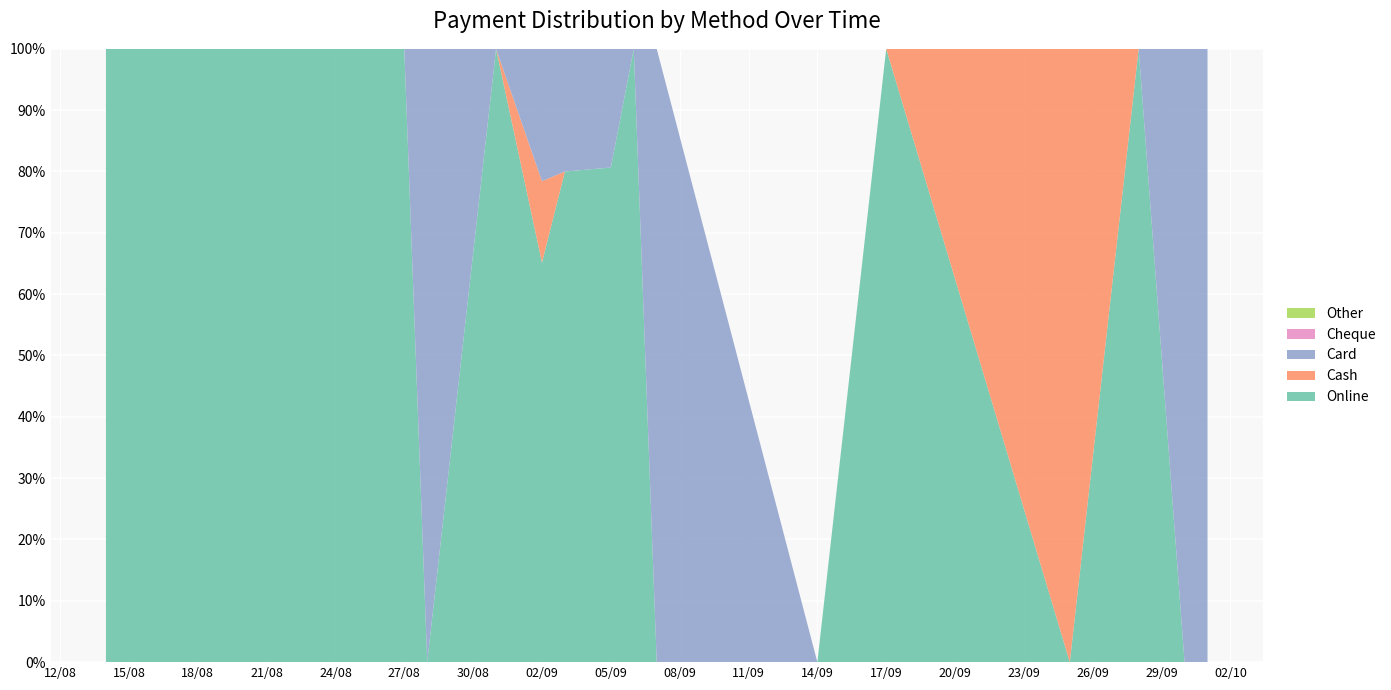

Reading left to right, list all the values displayed in this chart.

Online: 14-08-2024=19000	23-08-2024=3000	27-08-2024=7000	28-08-2024=0	31-08-2024=3000	02-09-2024=78500	03-09-2024=28000	05-09-2024=12500	06-09-2024=3000	07-09-2024=0	14-09-2024=0	17-09-2024=3000	25-09-2024=0	28-09-2024=9000	30-09-2024=0	01-10-2024=0
Cash: 14-08-2024=0	23-08-2024=0	27-08-2024=0	28-08-2024=0	31-08-2024=0	02-09-2024=16000	03-09-2024=0	05-09-2024=0	06-09-2024=0	07-09-2024=0	14-09-2024=0	17-09-2024=0	25-09-2024=3000	28-09-2024=0	30-09-2024=0	01-10-2024=0
Card: 14-08-2024=0	23-08-2024=0	27-08-2024=0	28-08-2024=3000	31-08-2024=0	02-09-2024=26000	03-09-2024=7000	05-09-2024=3000	06-09-2024=0	07-09-2024=3000	14-09-2024=0	17-09-2024=0	25-09-2024=0	28-09-2024=0	30-09-2024=14000	01-10-2024=3000
Cheque: 14-08-2024=0	23-08-2024=0	27-08-2024=0	28-08-2024=0	31-08-2024=0	02-09-2024=0	03-09-2024=0	05-09-2024=0	06-09-2024=0	07-09-2024=0	14-09-2024=0	17-09-2024=0	25-09-2024=0	28-09-2024=0	30-09-2024=0	01-10-2024=0
Other: 14-08-2024=0	23-08-2024=0	27-08-2024=0	28-08-2024=0	31-08-2024=0	02-09-2024=0	03-09-2024=0	05-09-2024=0	06-09-2024=0	07-09-2024=0	14-09-2024=0	17-09-2024=0	25-09-2024=0	28-09-2024=0	30-09-2024=0	01-10-2024=0